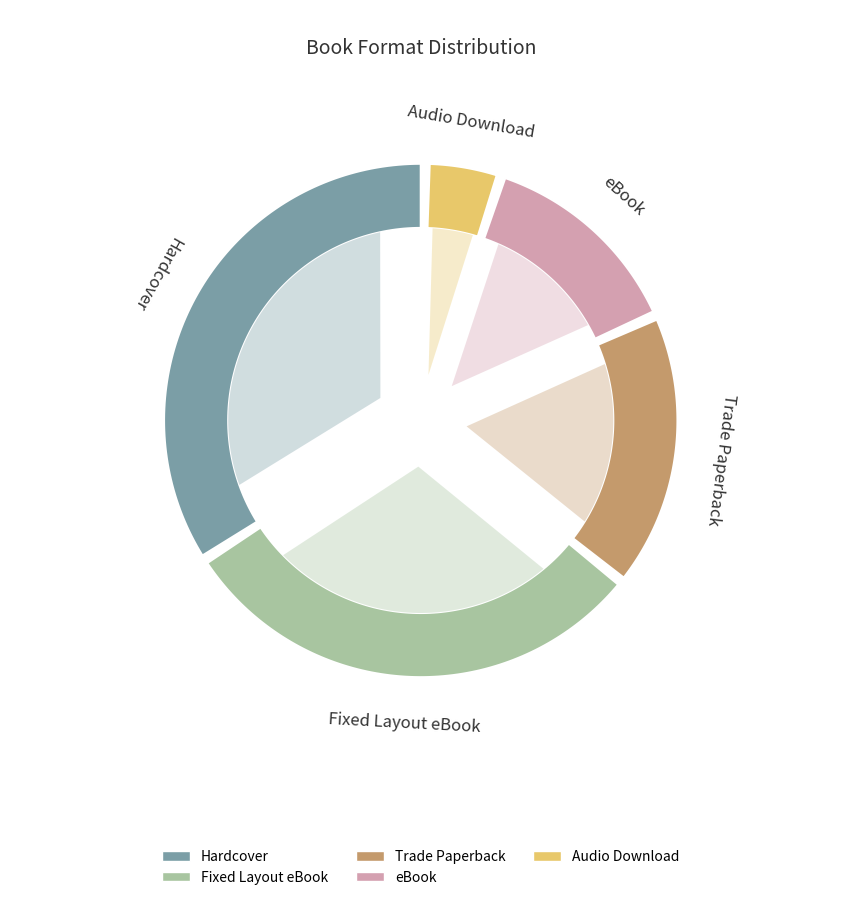

How many slices are in this pie chart?

5